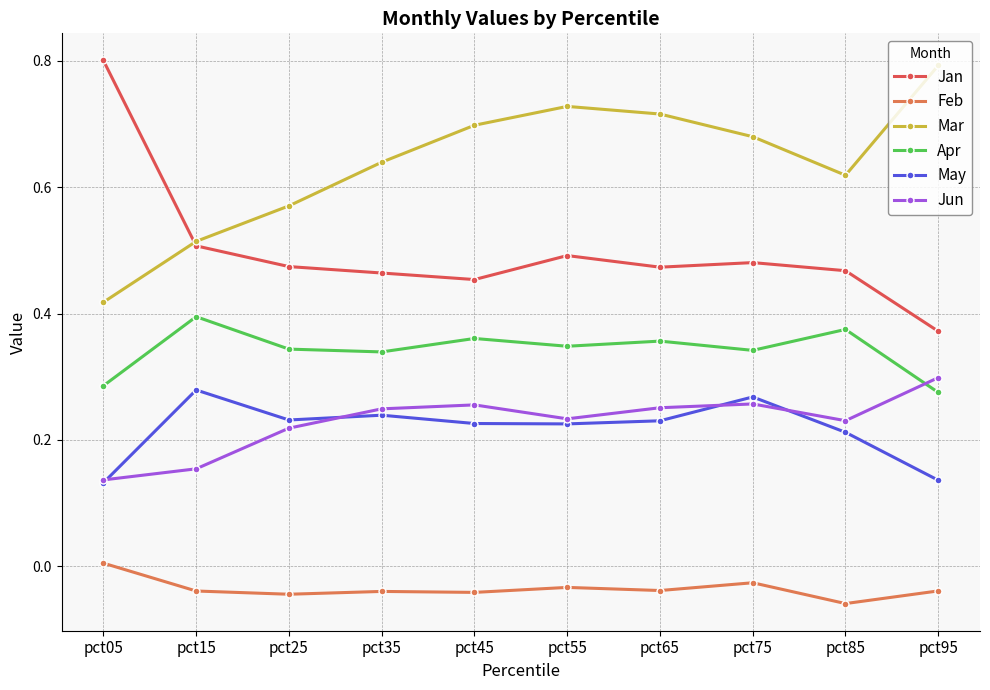

True or false: Apr has more than 1 interior local peaks.

True